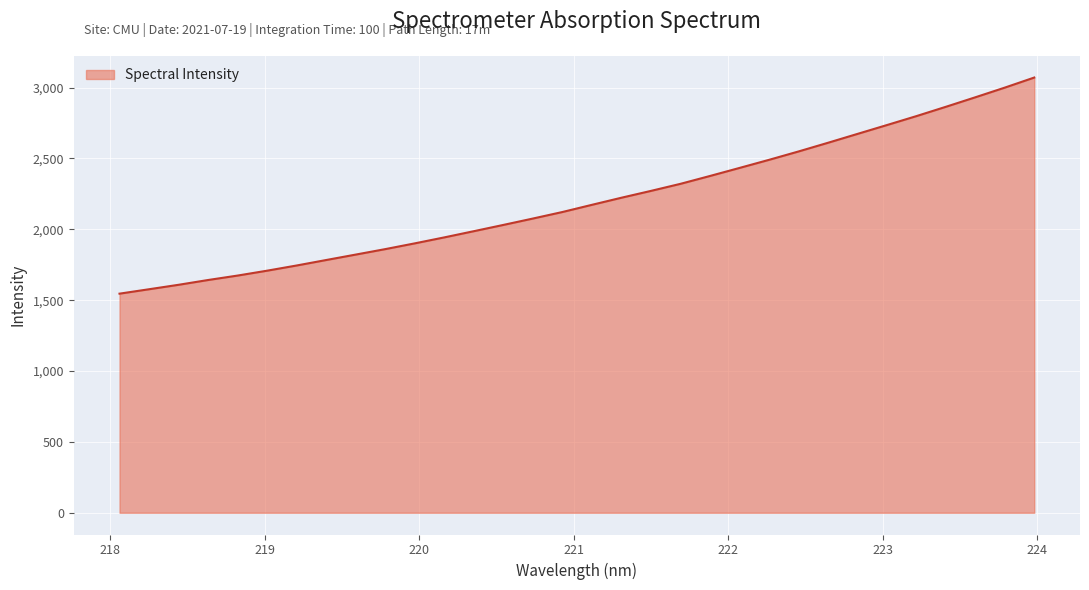

What is the maximum value shown in the chart?

3071.1